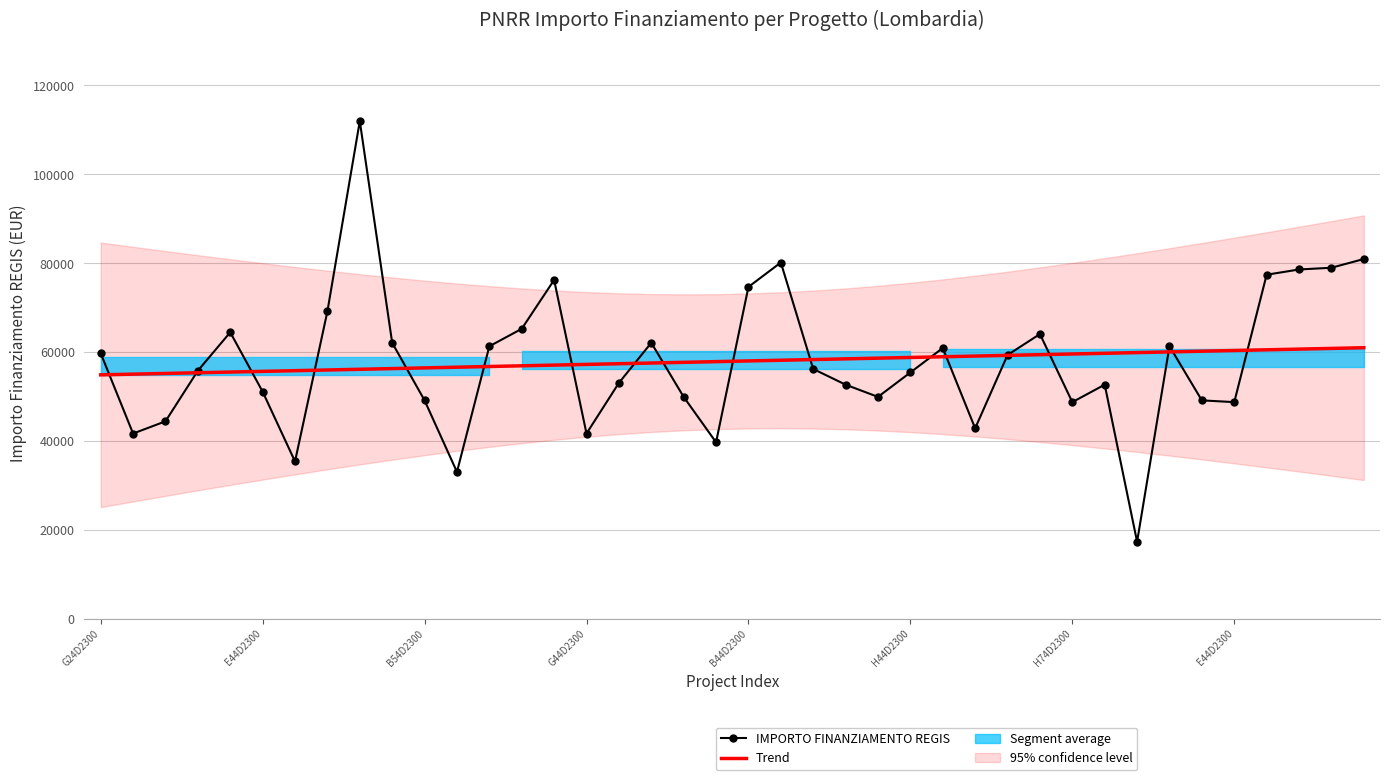

Is it true that IMPORTO FINANZIAMENTO REGIS equals 98837.9 at 33?

False